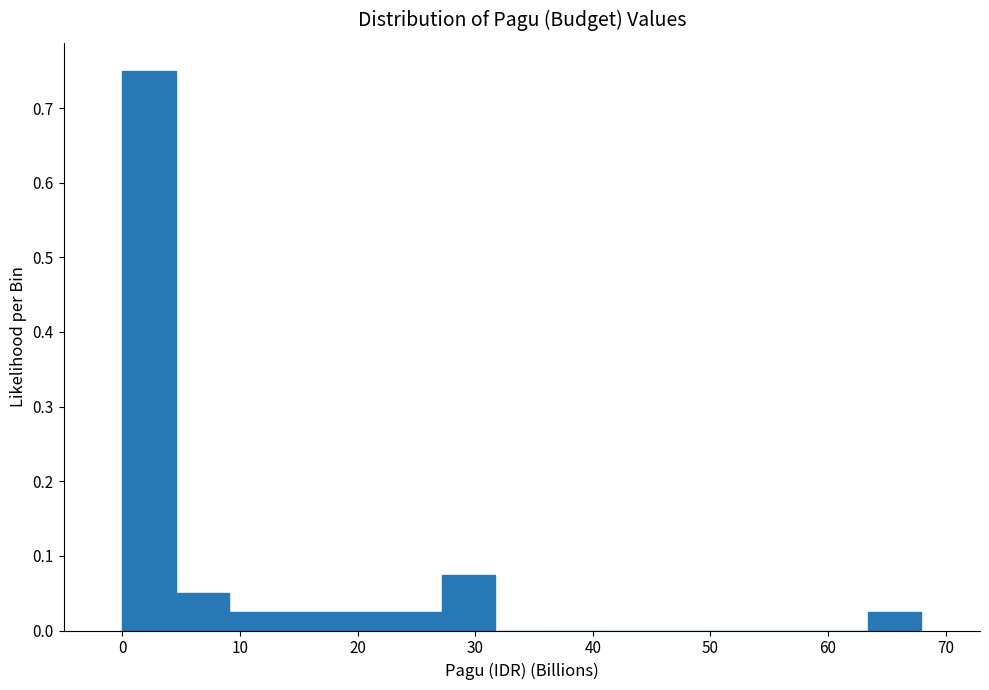

How tall is the bar that spans 18 to 23 on the x-axis? Neither the bar edges nor the heights are printed on the chart, so give them approximately, as read against the axes.

0.03